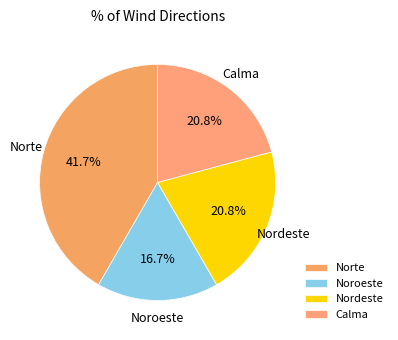

What is the smallest slice in the pie chart?

Noroeste